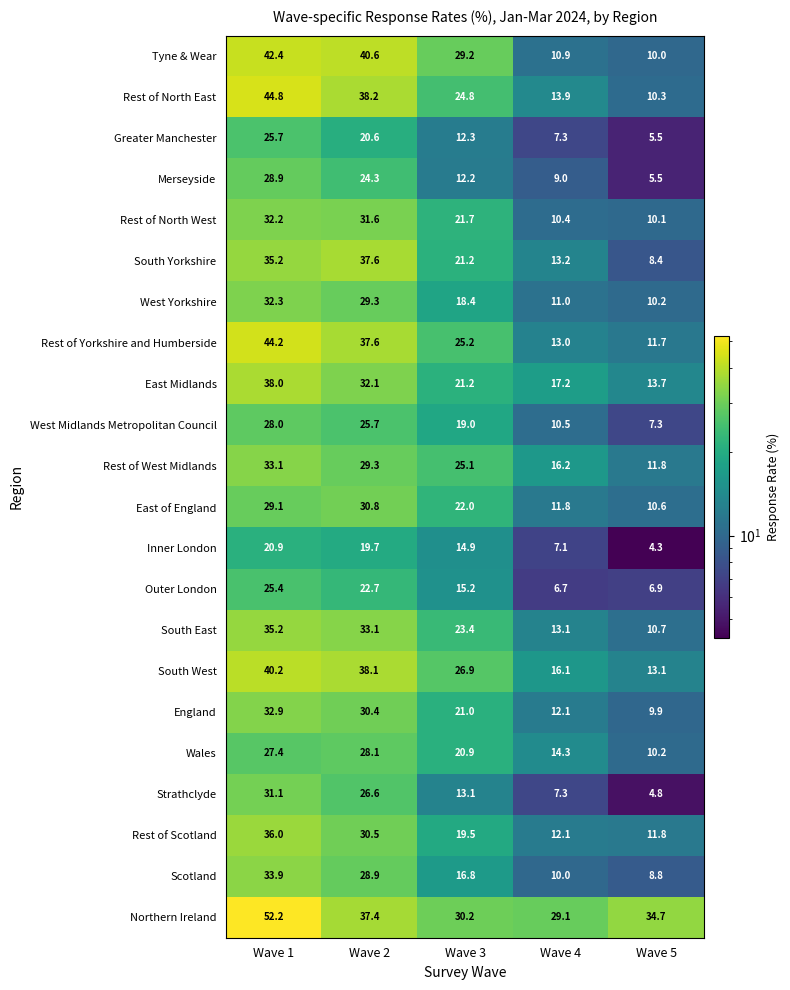

Is it true that England equals 9.9 at Wave 5?

True